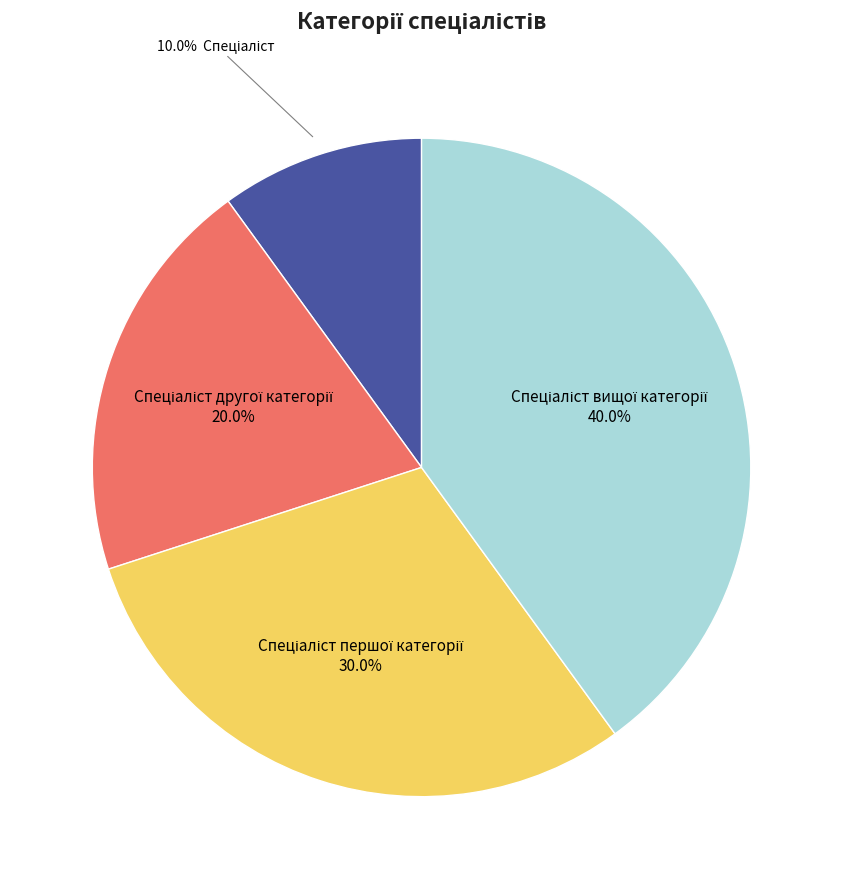

How many slices are in this pie chart?

4